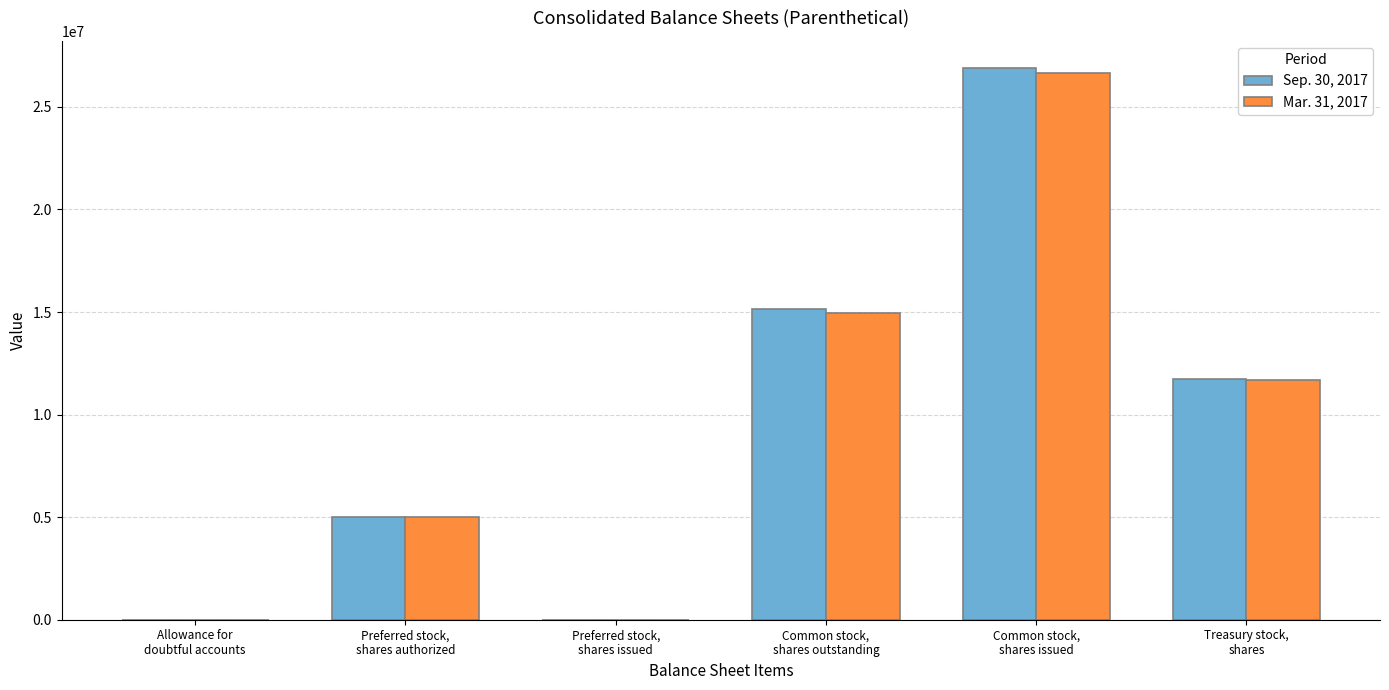

The Sep. 30, 2017 series shows 26876000 at Common stock,
shares issued. True or false?

True